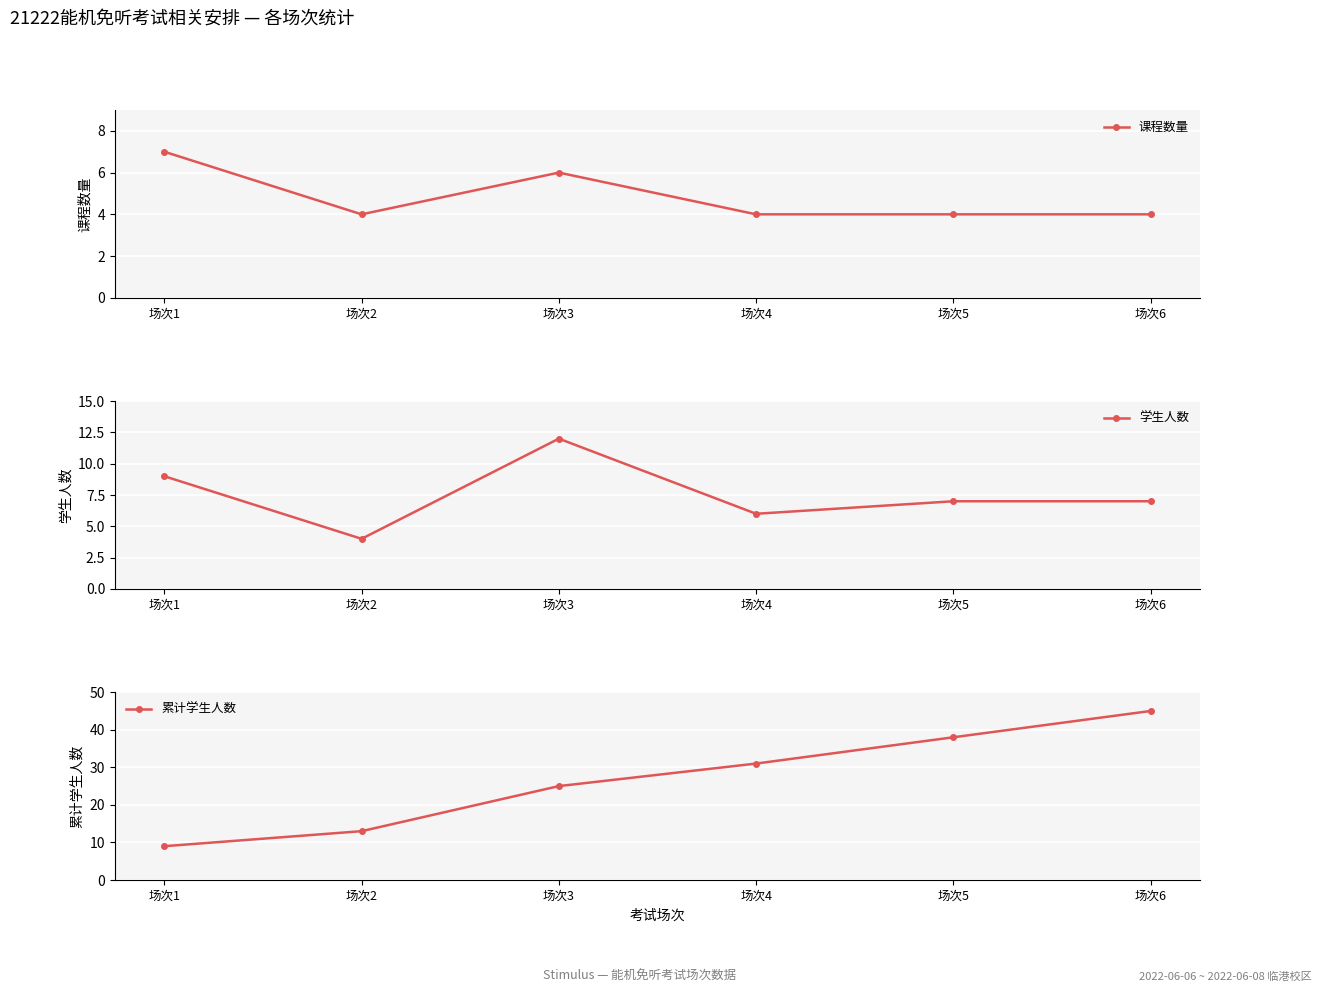

True or false: 课程数量 and 累计学生人数 cross at least once.

False